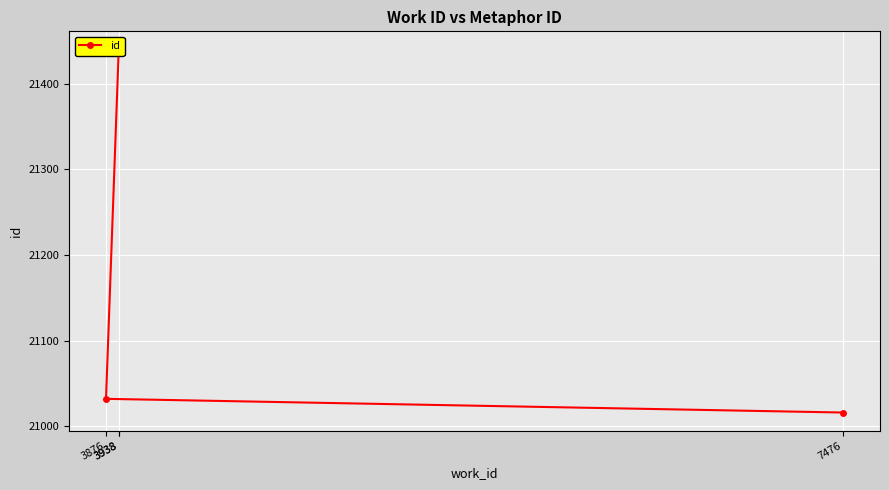

The value at 7476 is 21016. True or false?

True